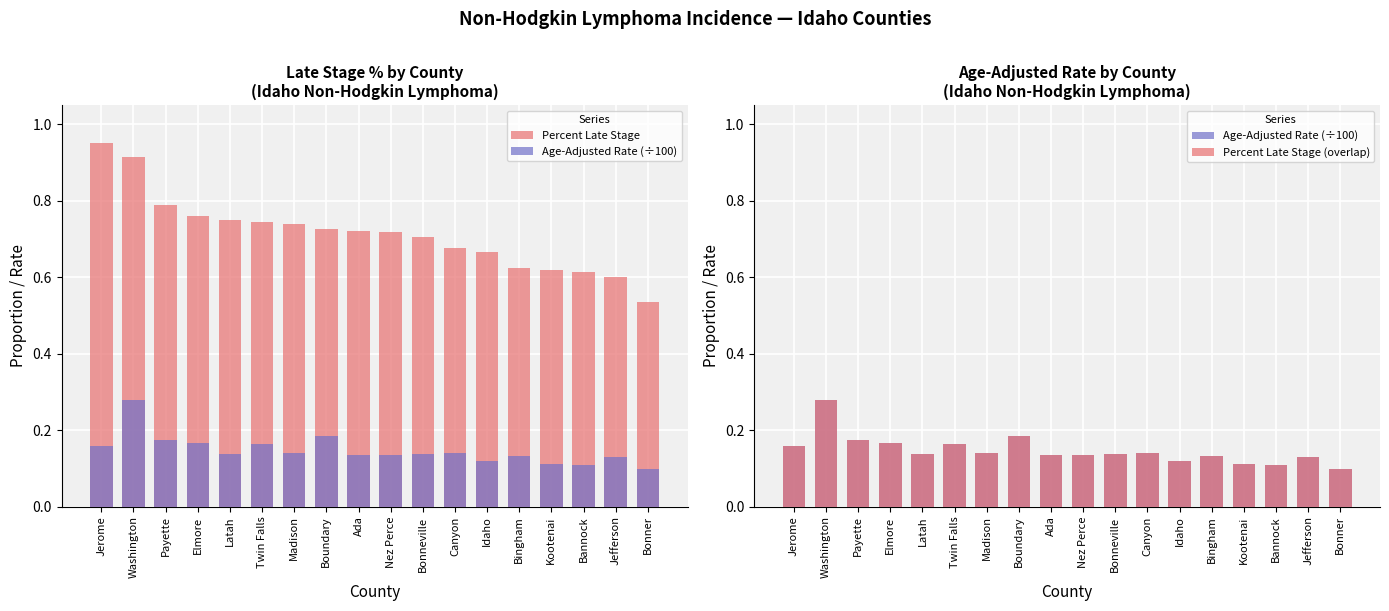

Rank the series by their maximum value, from highest to lowest.

Percent Late Stage, Age-Adjusted Rate (÷100), Percent Late Stage (overlap)